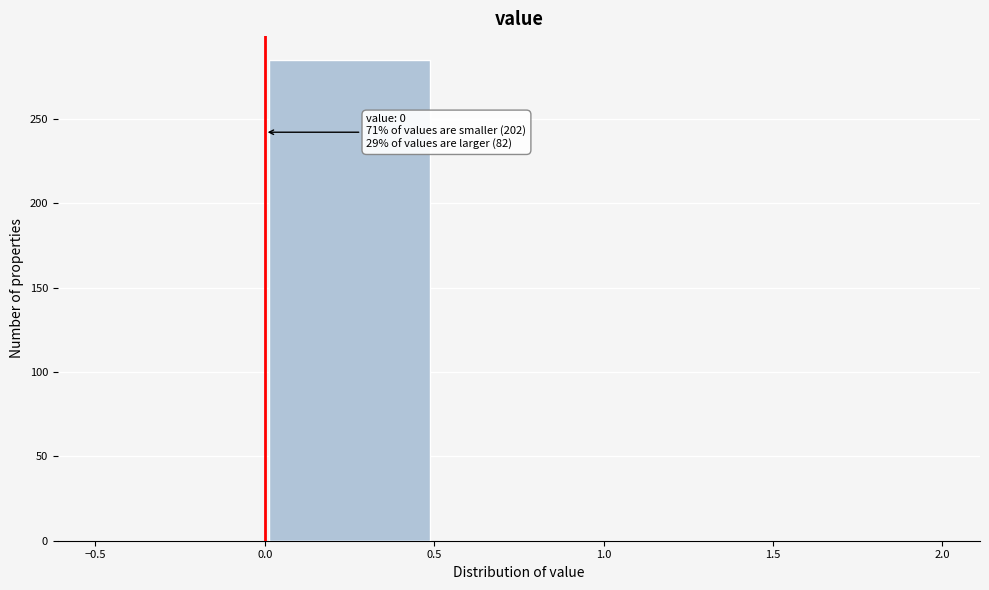

Over which range of the x-axis is the bar tallest?

0.0 to 0.5